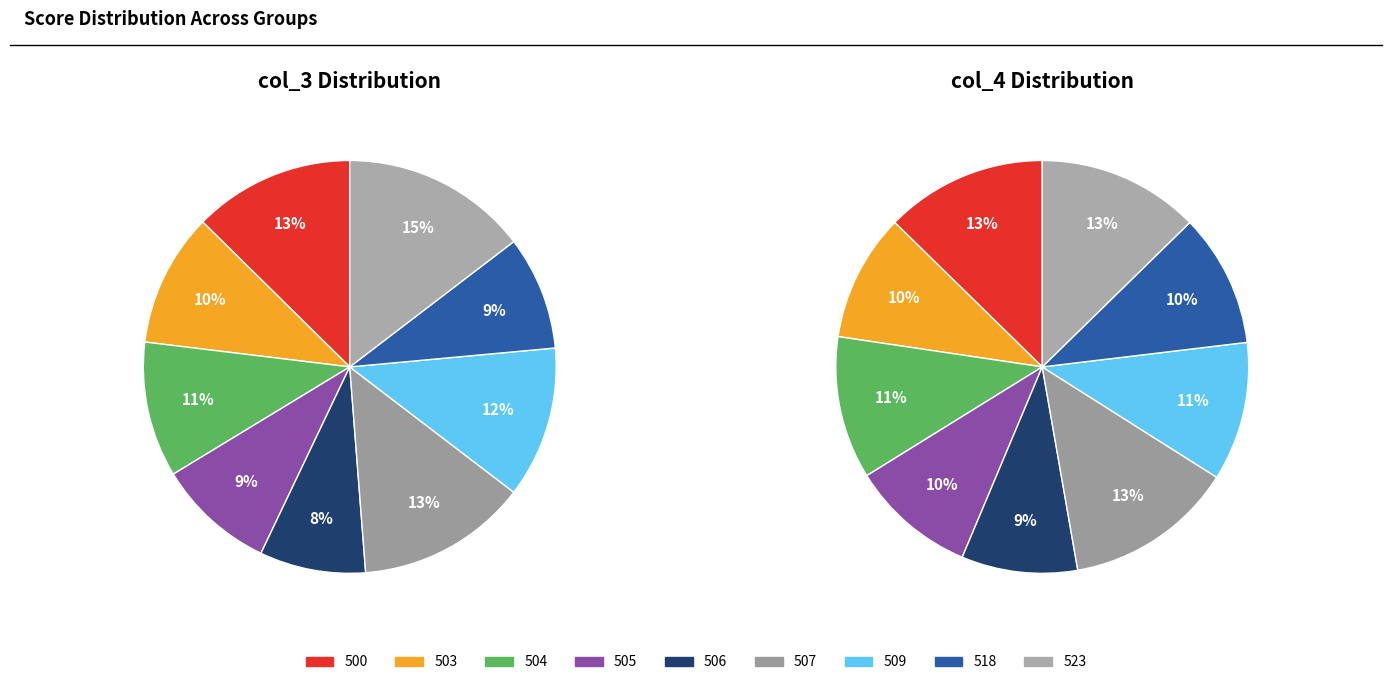

Is there a majority slice in this chart?

No